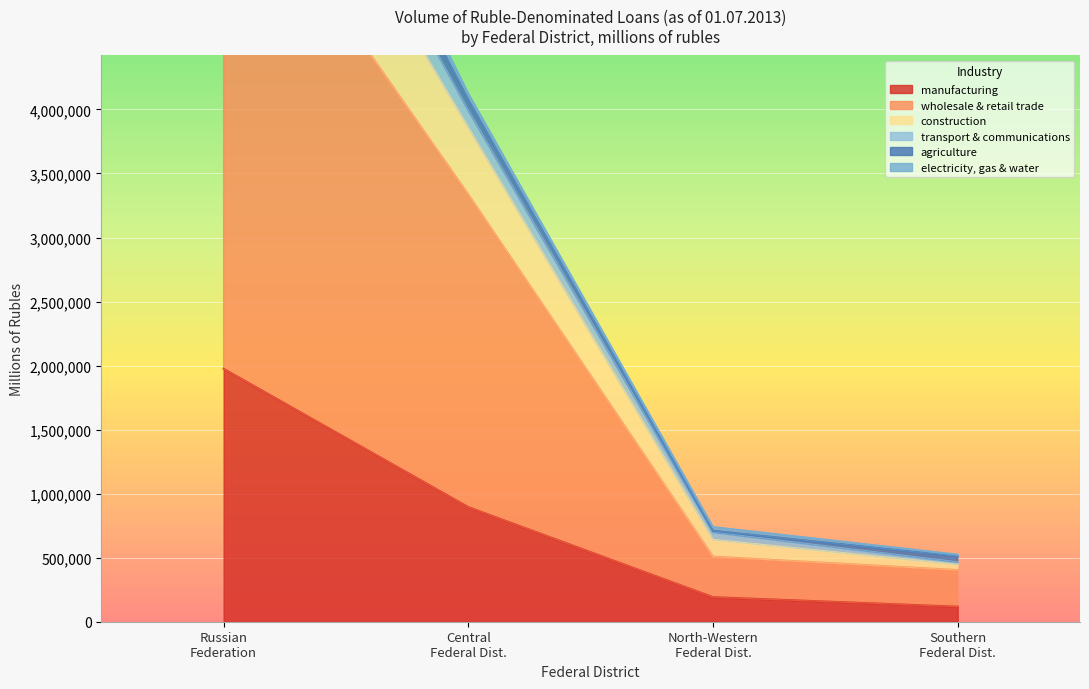

Is the value of agriculture, hunting and forestry at Volga Federal District greater than the value of manufacturing at Central Federal District?

No